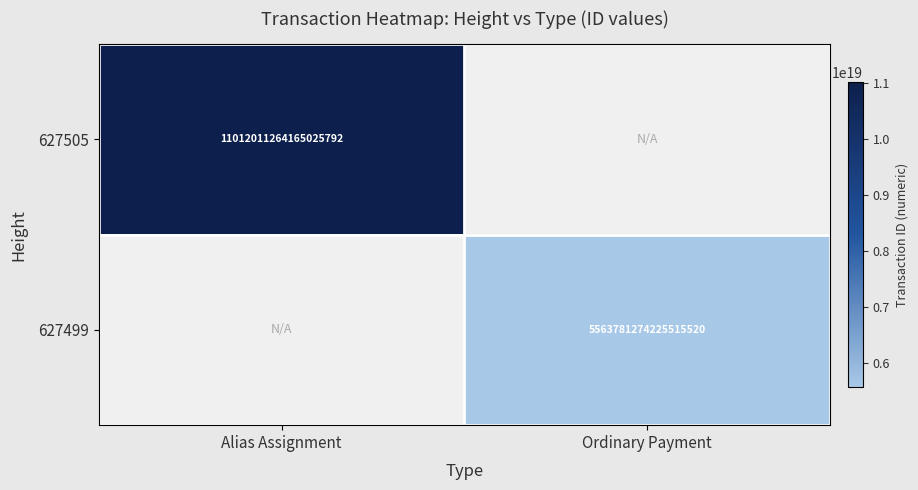

The 627499 series shows 8469753718156230656 at Ordinary Payment. True or false?

False